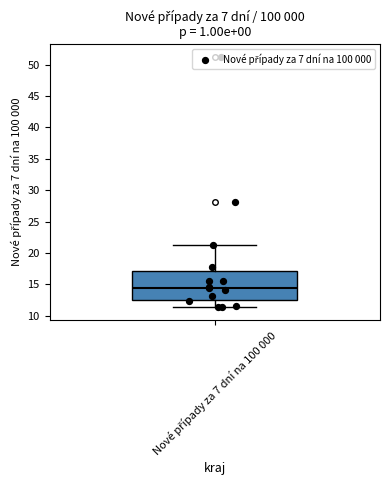

Transcribe this box plot: give where the median line is, the range the box spans, and where the two whiskers end, as read against the y-axis. The values are not printed on the chart, so give them approximately, as read against the axis.

median 14.5, box 12.5 to 17.0, whiskers 11.5 to 21.5